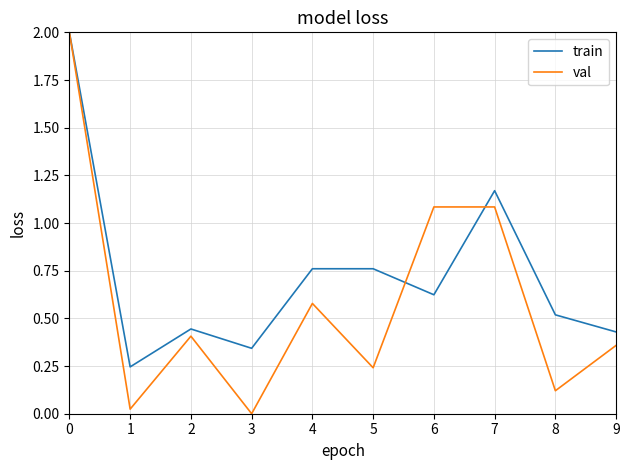

Which series has the largest total across all categories?

train